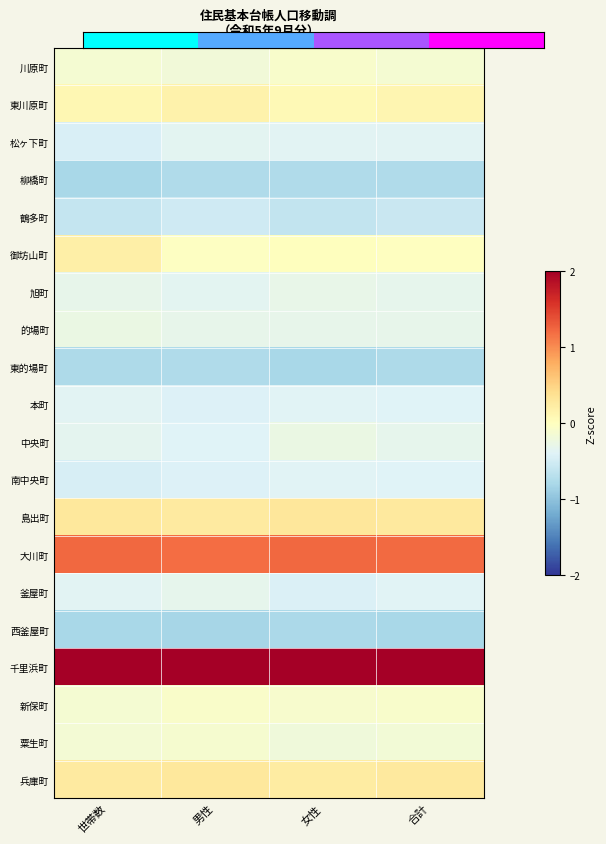

What is the total value across all series at 世帯数?

0.1